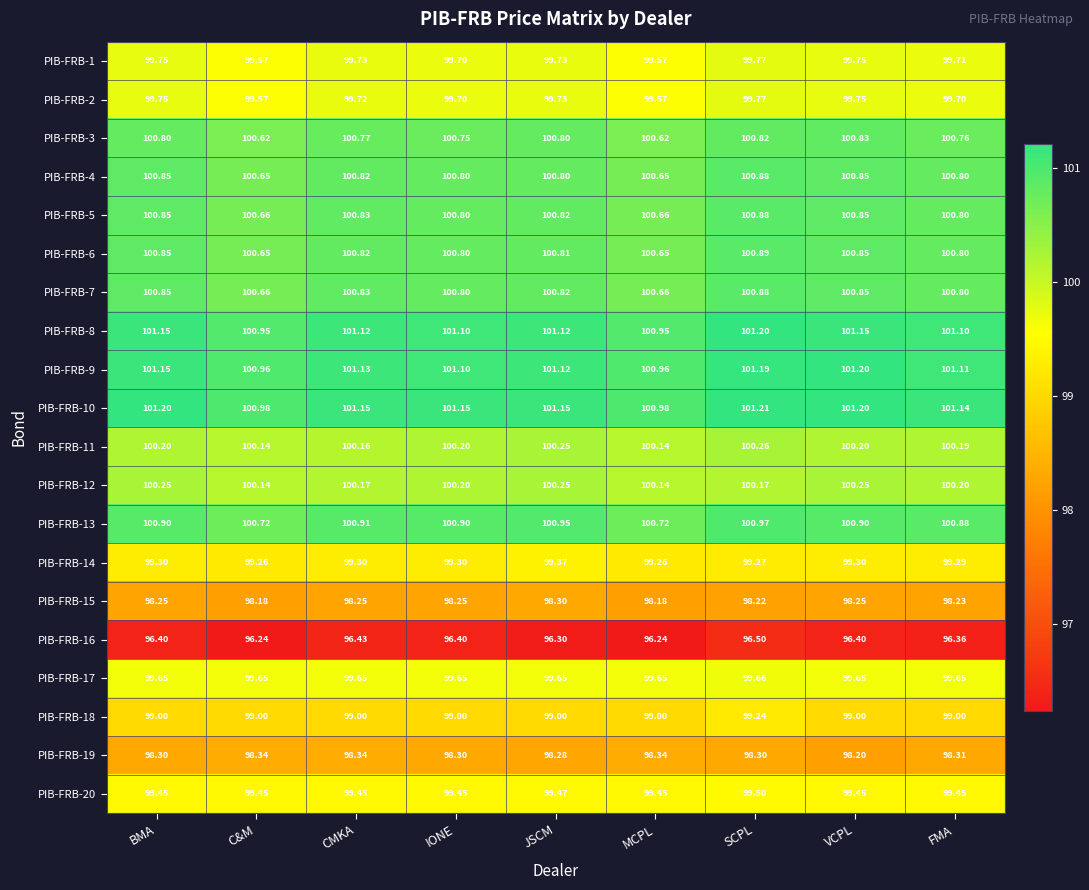

Which category has the highest value across all series?

SCPL